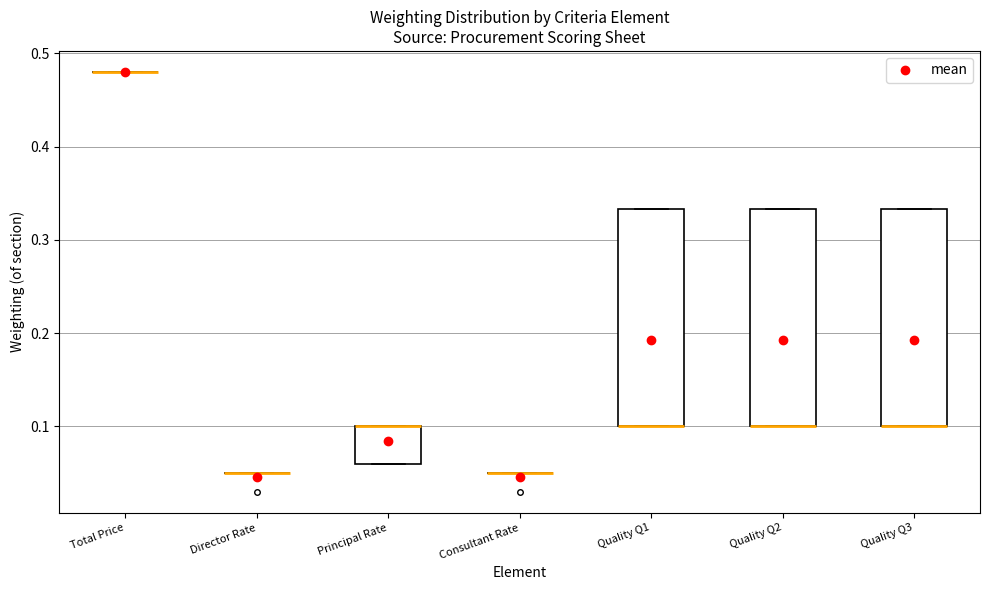

Reading left to right, read every box against the y-axis: the position of its median line, the range the box covers, and the ends of its whiskers. The values are not printed on the chart, so give them approximately, as read against the axis.

Total Price: box collapsed to a line at 0.48, whiskers 0.48 to 0.48
Director Rate: box collapsed to a line at 0.05, whiskers 0.05 to 0.05
Principal Rate: median 0.10 (drawn on the box's upper edge), box 0.06 to 0.10, whiskers 0.06 to 0.10
Consultant Rate: box collapsed to a line at 0.05, whiskers 0.05 to 0.05
Quality Q1: median 0.10 (drawn on the box's lower edge), box 0.10 to 0.33, whiskers 0.10 to 0.33
Quality Q2: median 0.10 (drawn on the box's lower edge), box 0.10 to 0.33, whiskers 0.10 to 0.33
Quality Q3: median 0.10 (drawn on the box's lower edge), box 0.10 to 0.33, whiskers 0.10 to 0.33